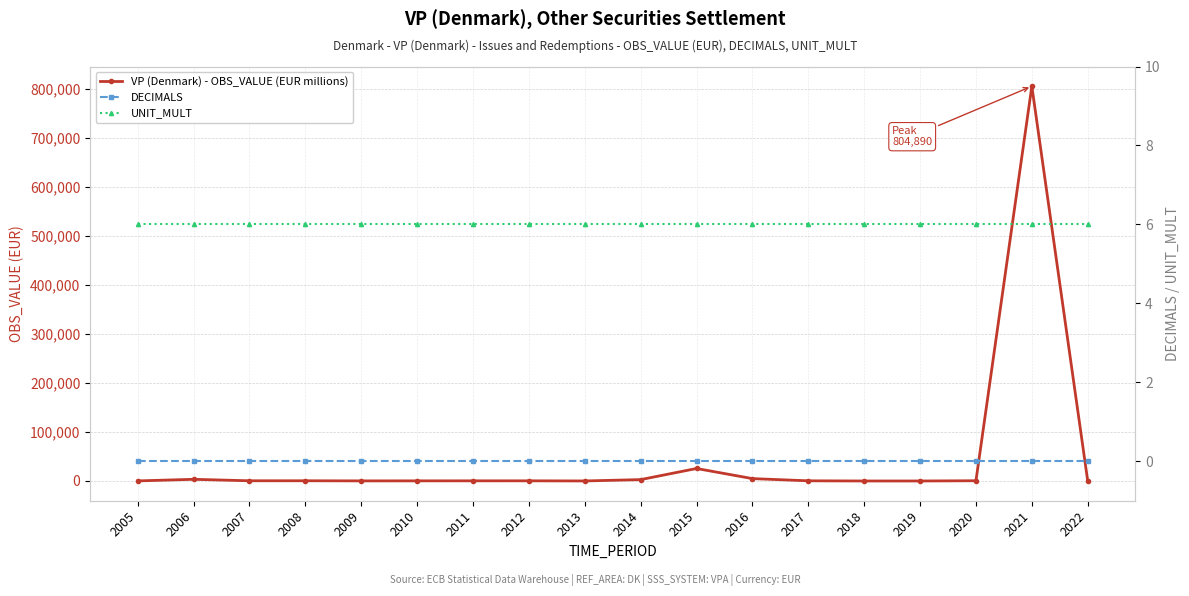

Between 2014 and 2019, which series saw the biggest shift?

VP (Denmark) - OBS_VALUE (EUR millions)